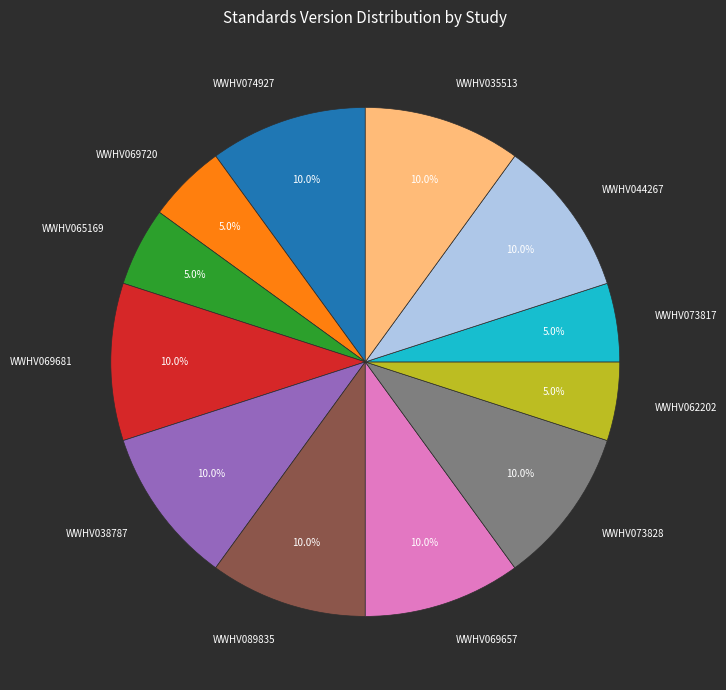

Does any single category account for the majority?

No